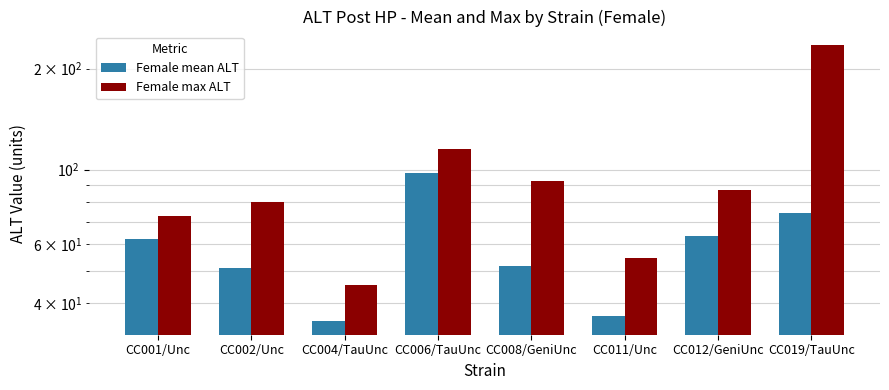

How many data points in Female max ALT are above 86?

4